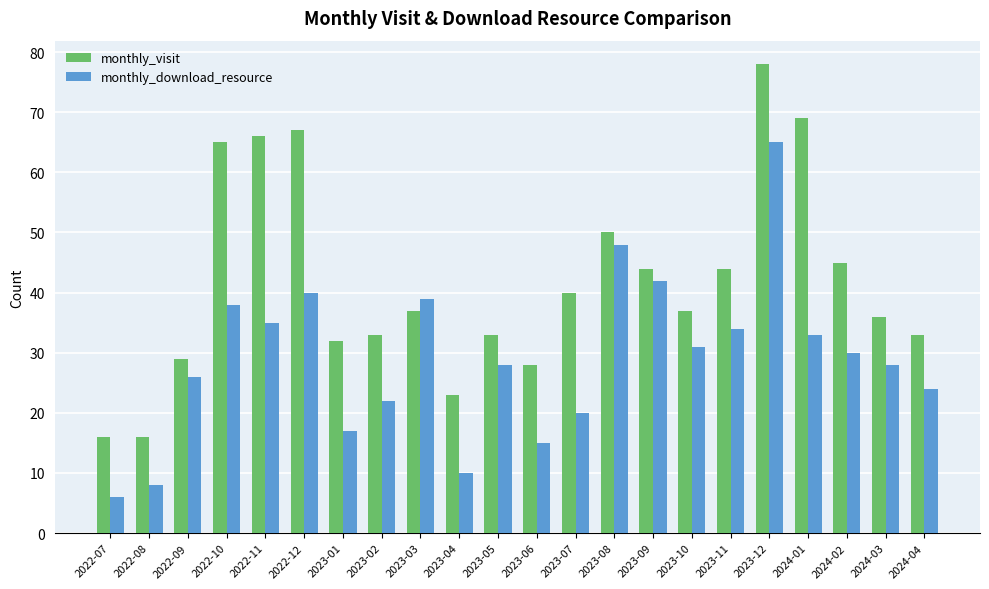

What are all the series names shown in the legend?

monthly_visit, monthly_download_resource